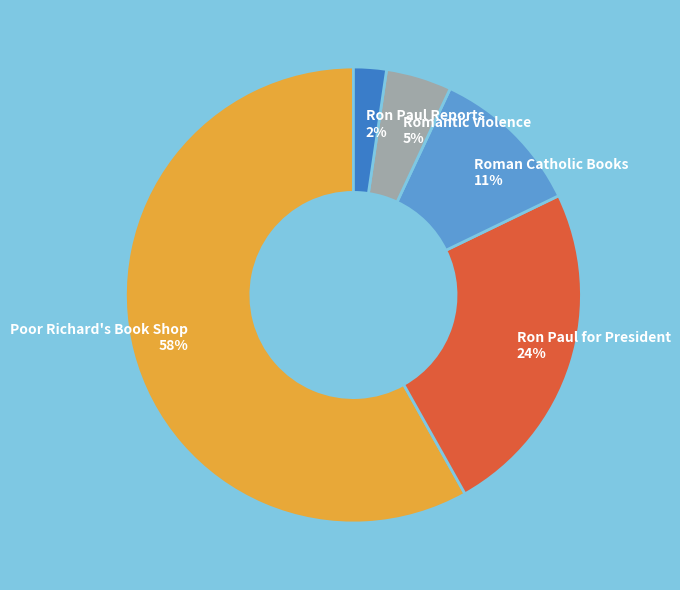

Which category has the biggest portion of the pie?

Poor Richard's Book Shop